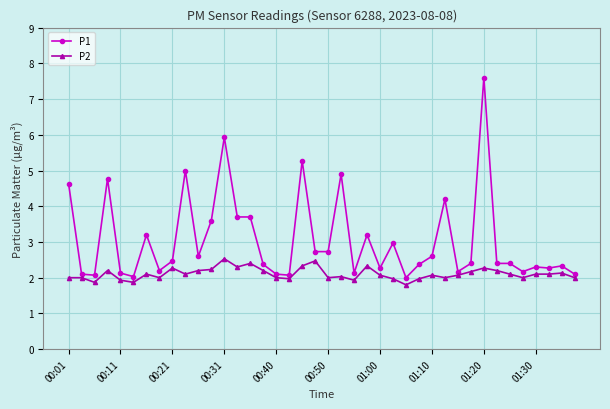

List the series in order of their overall mean, lowest first.

P2, P1